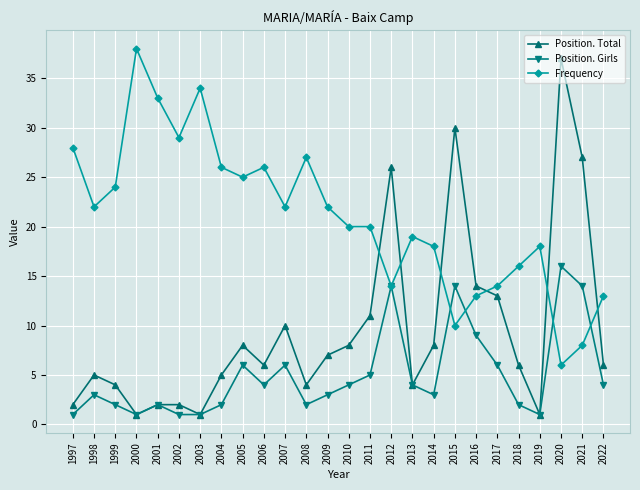

Reading right to left, transcribe all the data shown in this chart.

Position. Total: 6	27	37	1	6	13	14	30	8	4	26	11	8	7	4	10	6	8	5	1	2	2	1	4	5	2
Position. Girls: 4	14	16	1	2	6	9	14	3	4	14	5	4	3	2	6	4	6	2	1	1	2	1	2	3	1
Frequency: 13	8	6	18	16	14	13	10	18	19	14	20	20	22	27	22	26	25	26	34	29	33	38	24	22	28